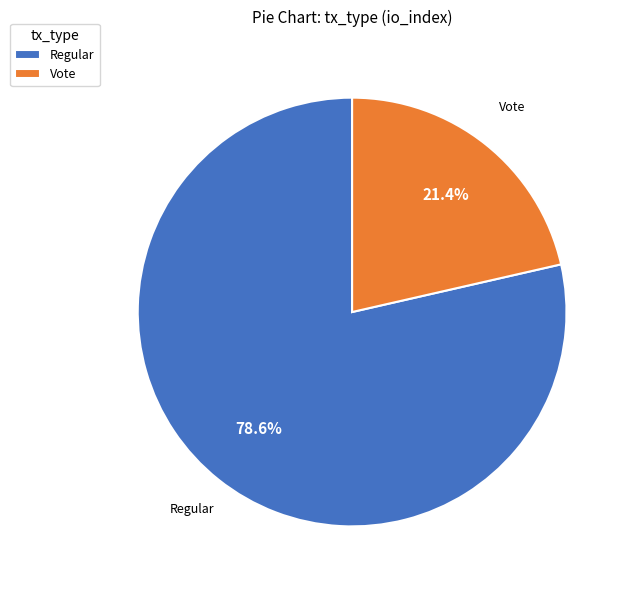

Approximately how many times larger is the value at Vote compared to Regular?

0.3